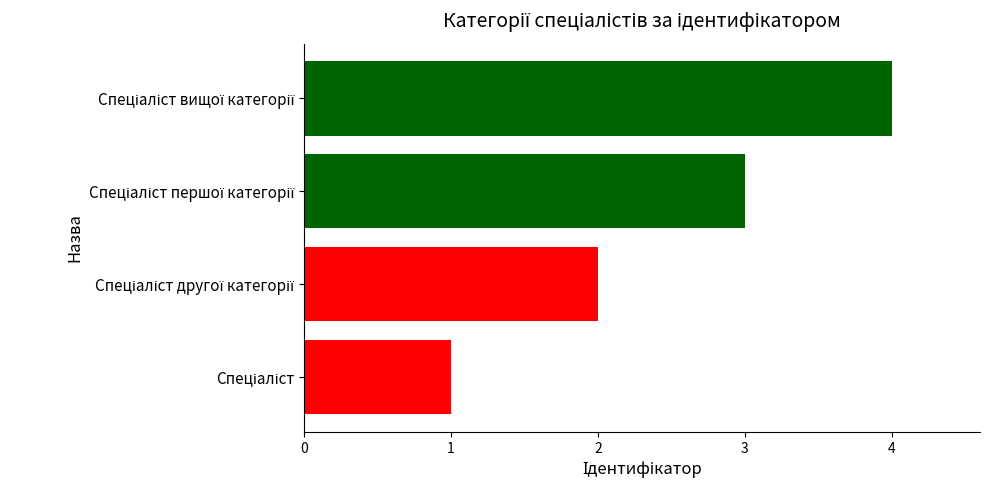

What is the sum of all values?

10